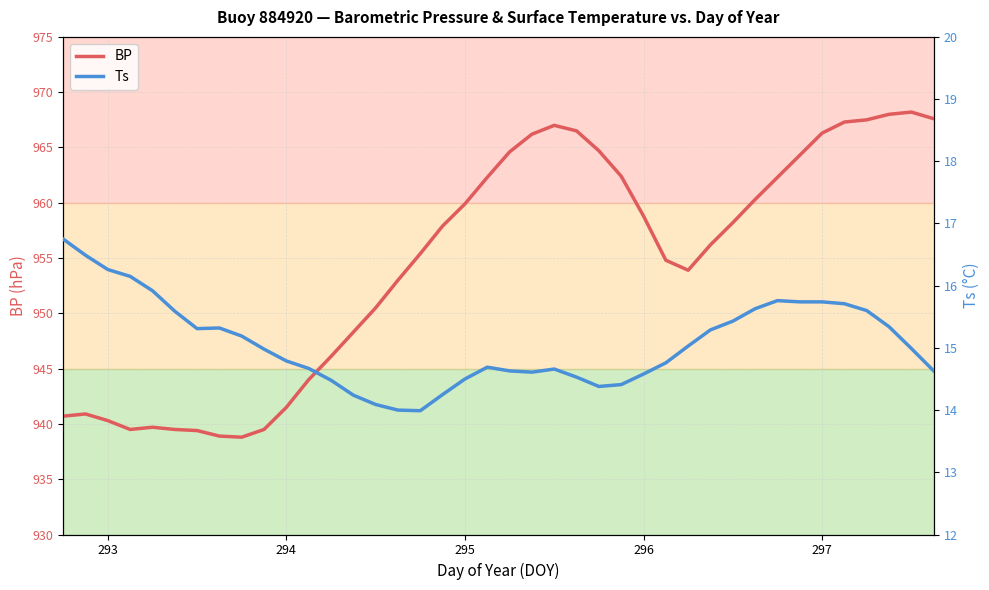

How many categories are shown in the chart?

40